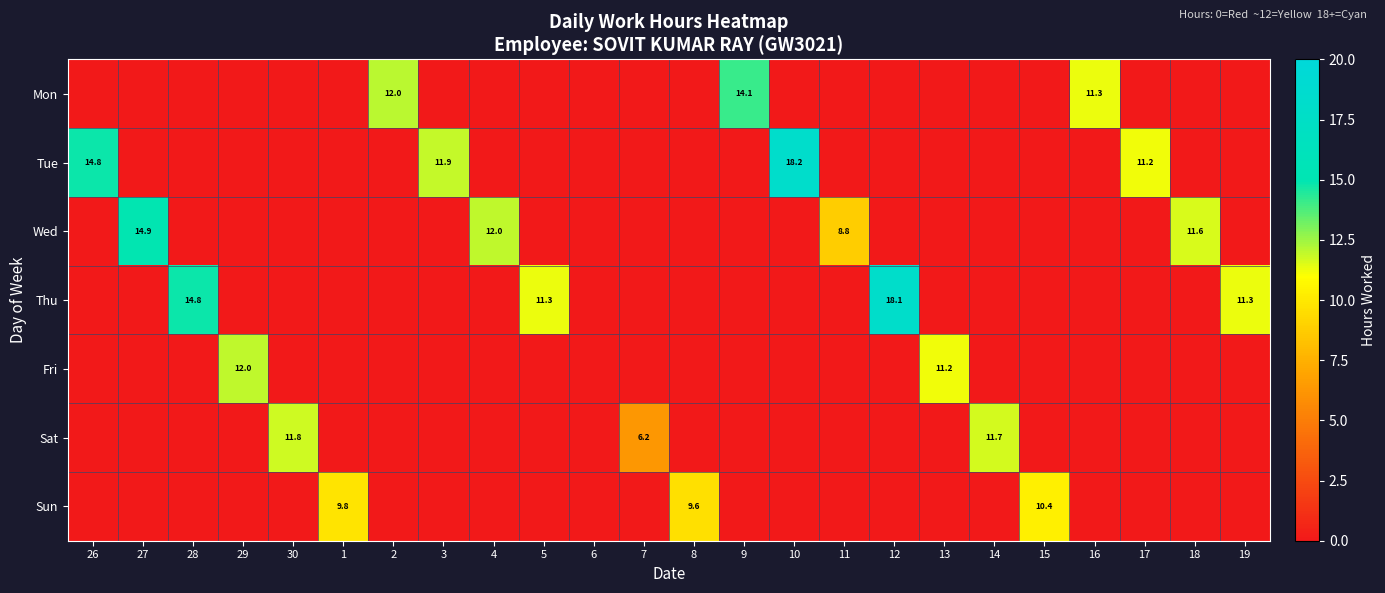

The value of Sat at 30 is 2.5. True or false?

False